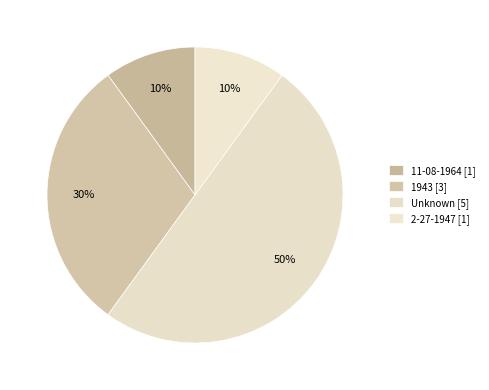

Is there a majority slice in this chart?

No